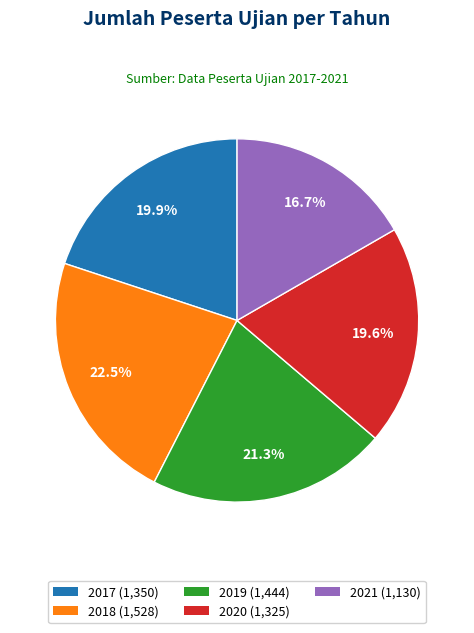

True or false: 2018 accounts for 15% of the total.

False